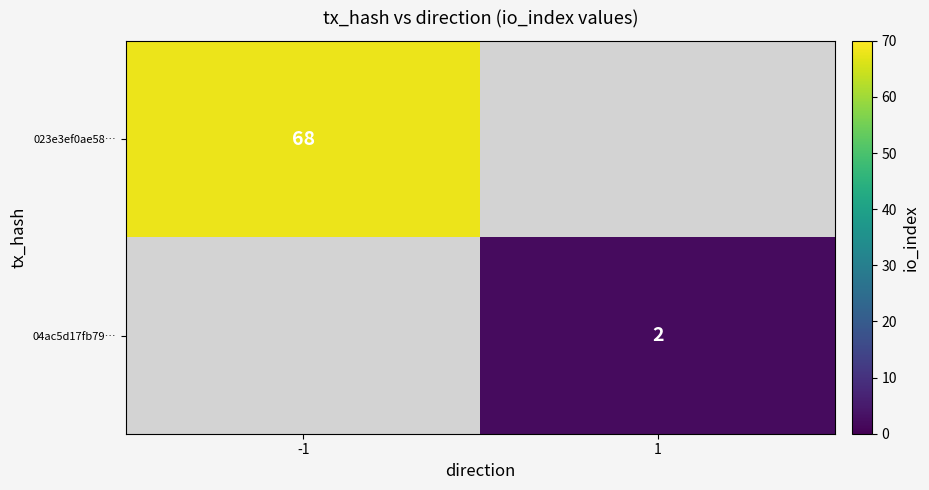

At which category does the chart reach its peak across all series?

-1